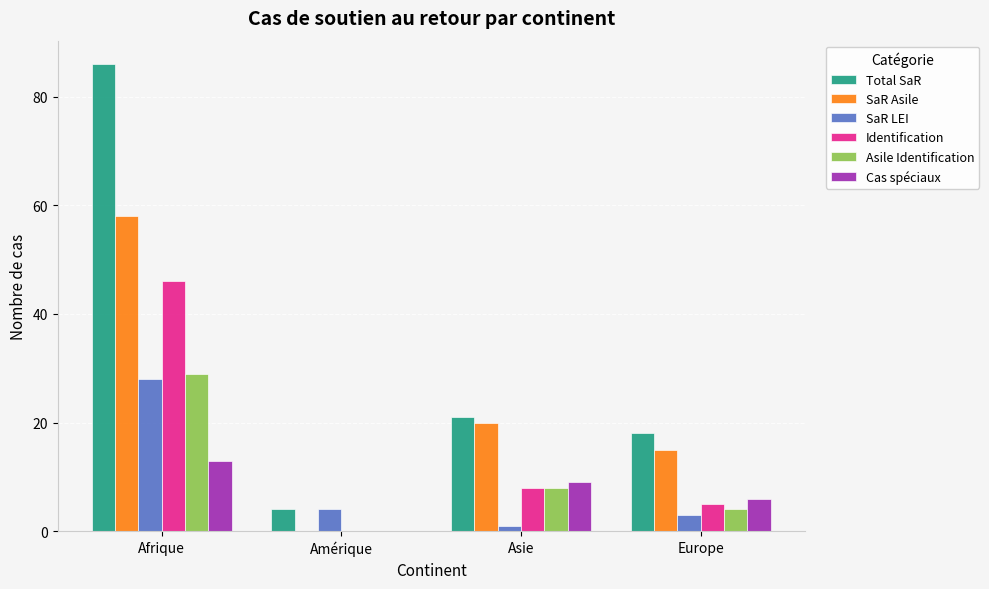

What is the greatest value displayed?

86